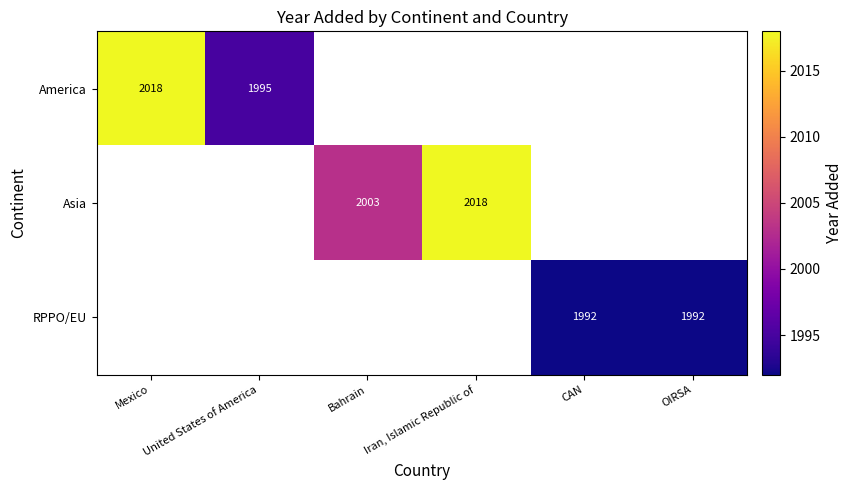

True or false: RPPO/EU has a value of 2911 at OIRSA.

False